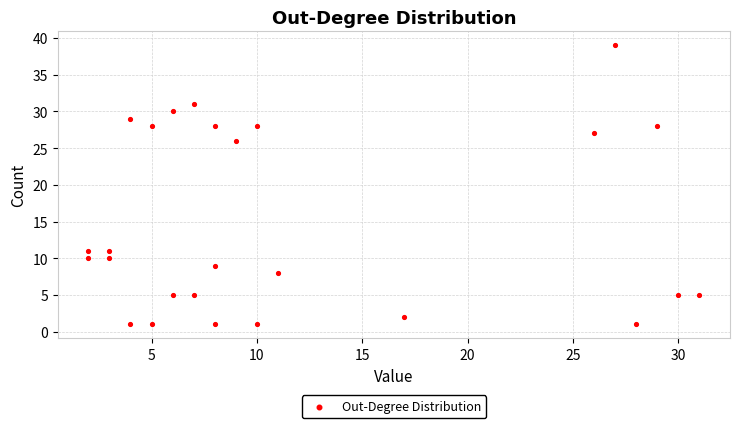

What is the range of X values (max minus min)?

29